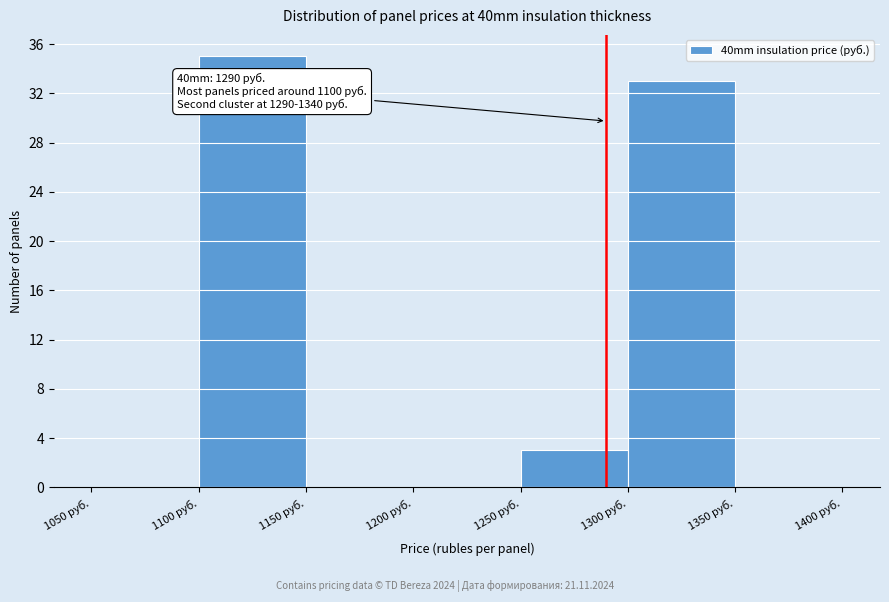

Which range on the x-axis has the tallest bar?

1100 to 1150